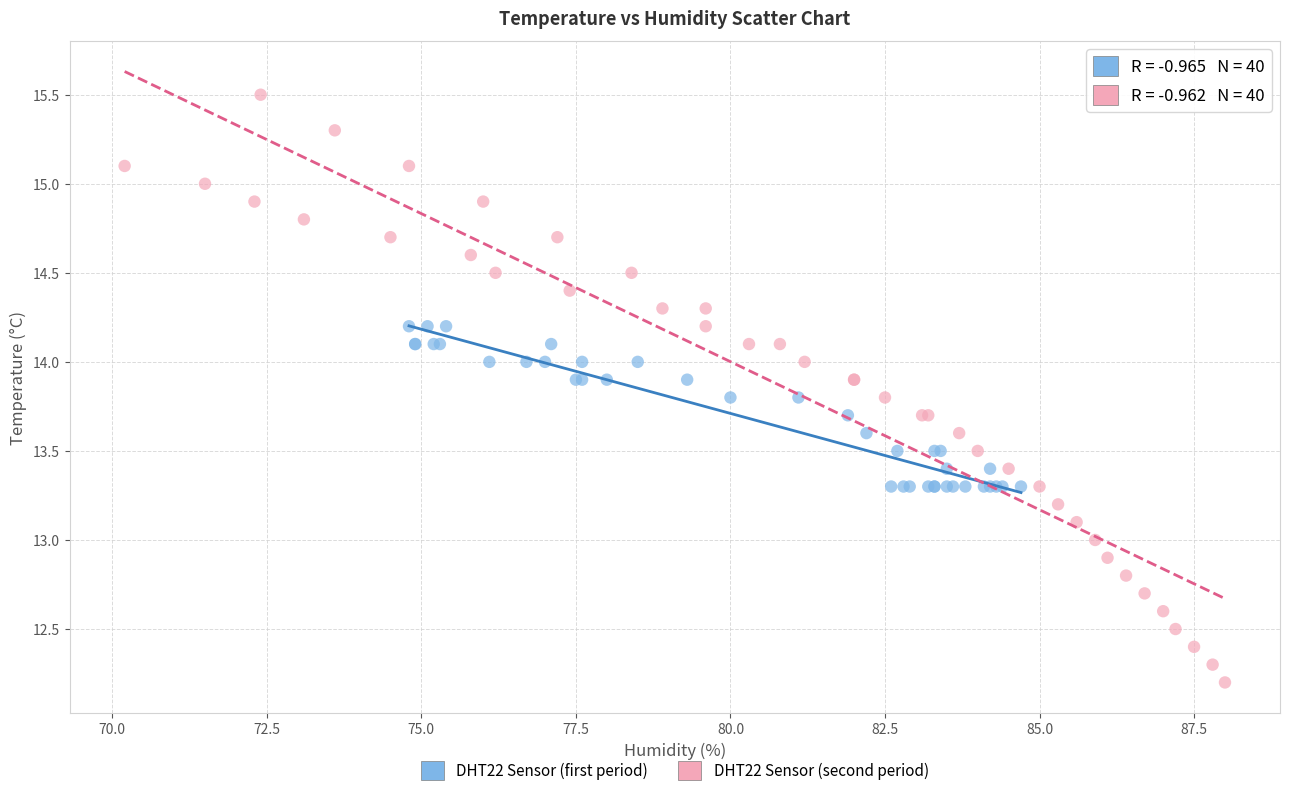

Which series reaches the maximum Y coordinate?

DHT22 Sensor (second period)